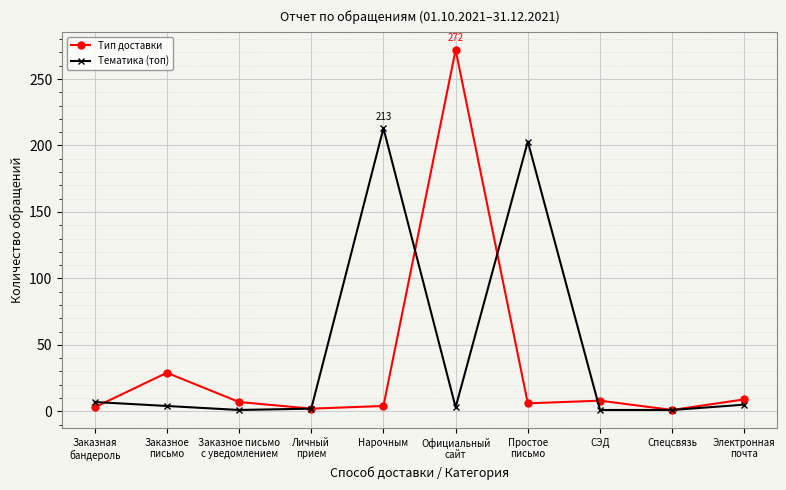

What is the maximum value for Тип доставки?

272